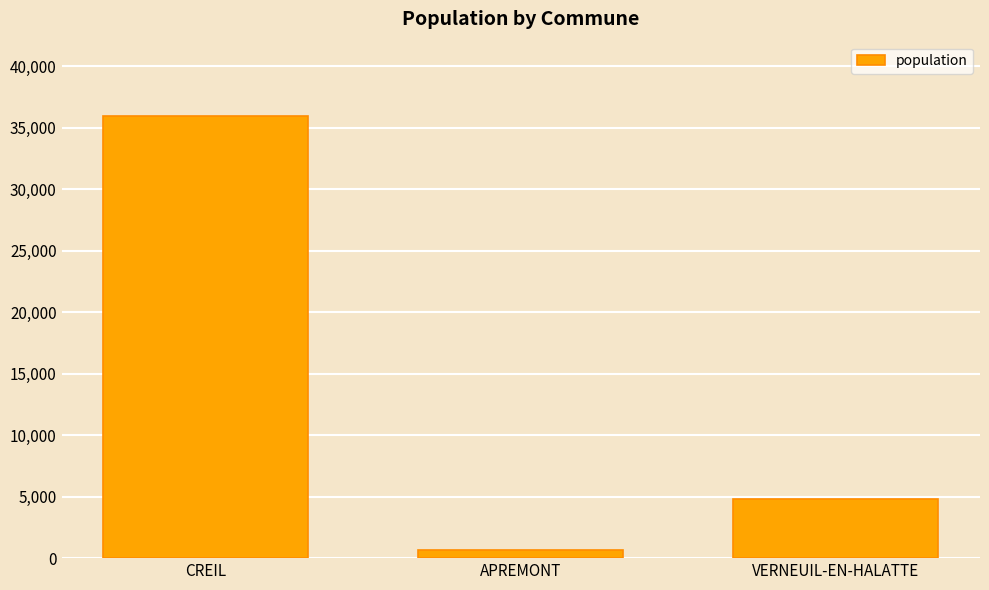

What is the change in value from CREIL to APREMONT?

-35255